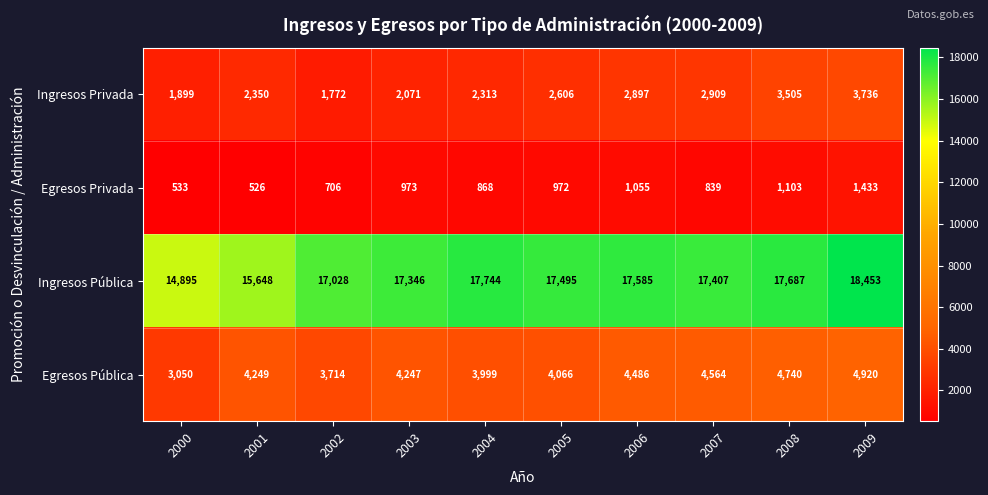

What is the total value across all series at 2005?

25139